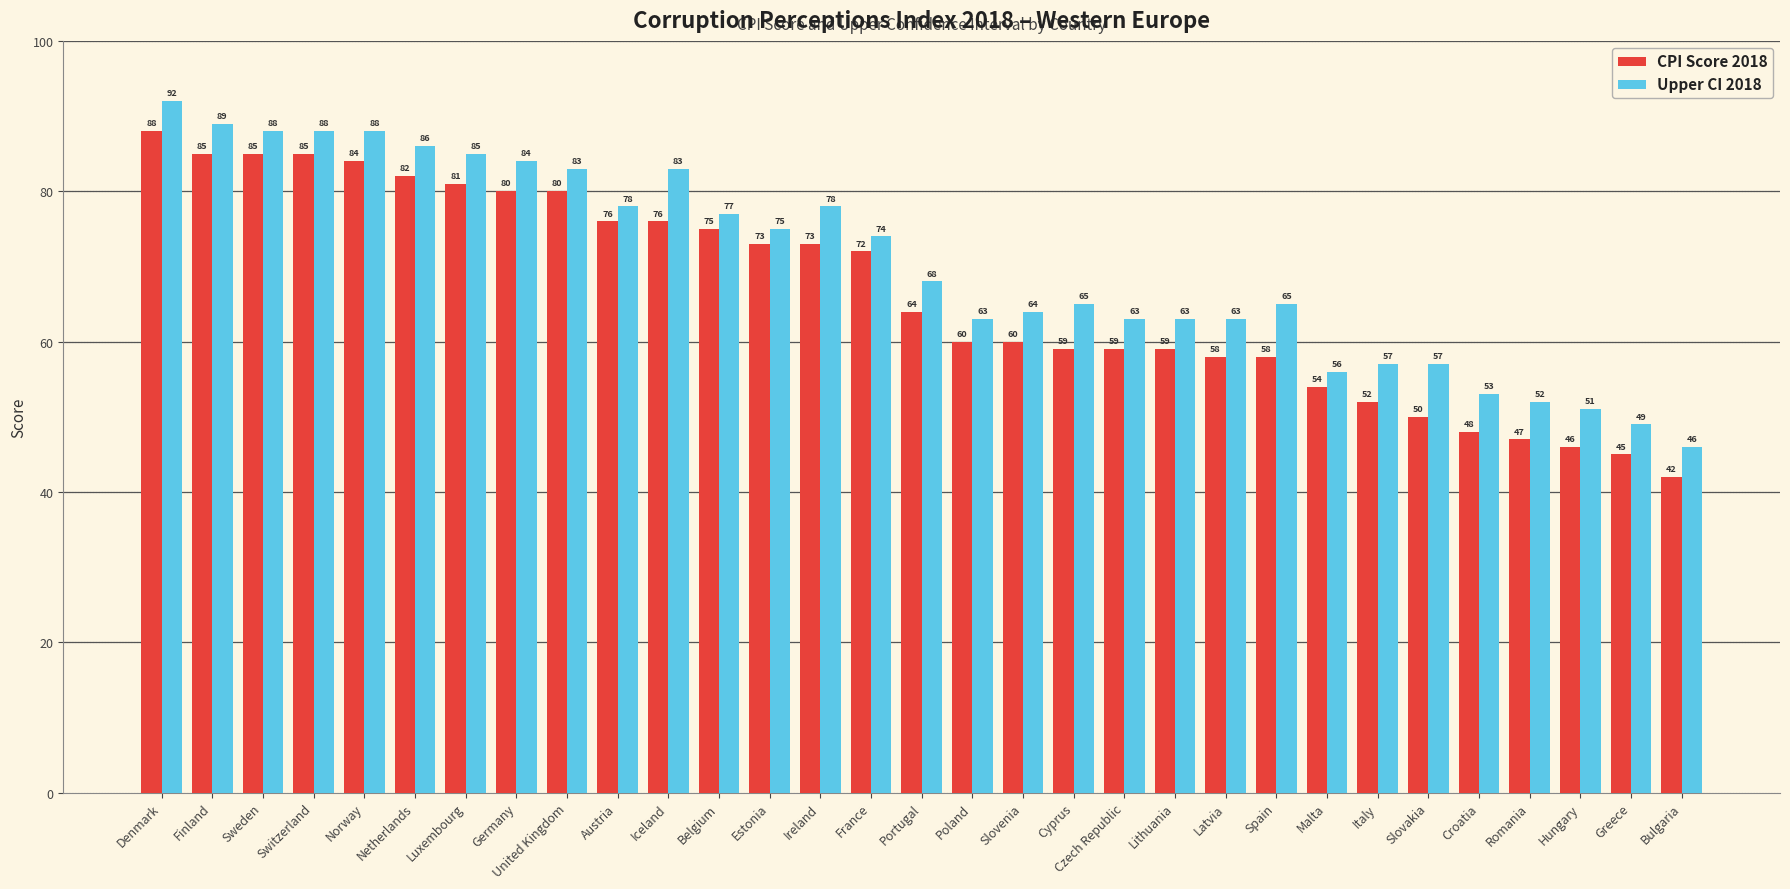

Rank the series by their average value, from highest to lowest.

Upper CI 2018, CPI Score 2018